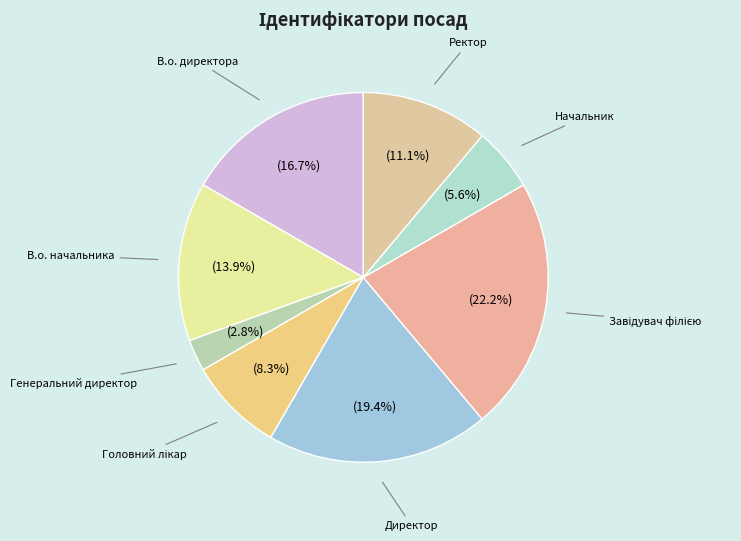

What is the total percentage of Начальник and Ректор?

16.7%